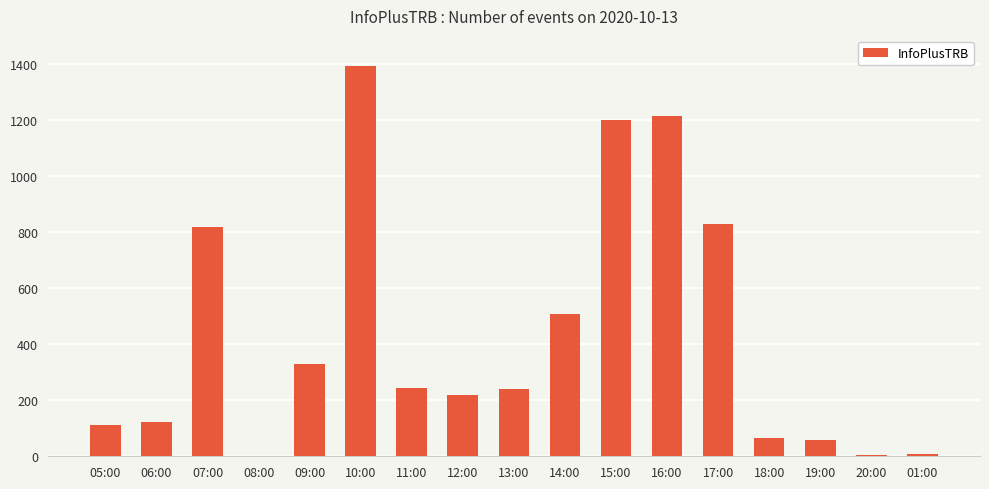

At which category does the chart reach its peak across all series?

10:00